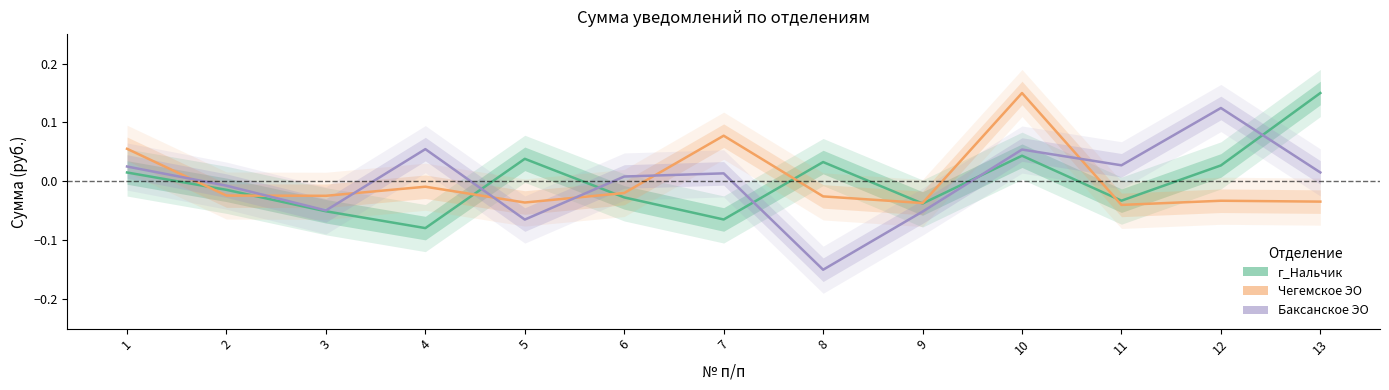

Which series has the widest spread of values?

Баксанское ЭО